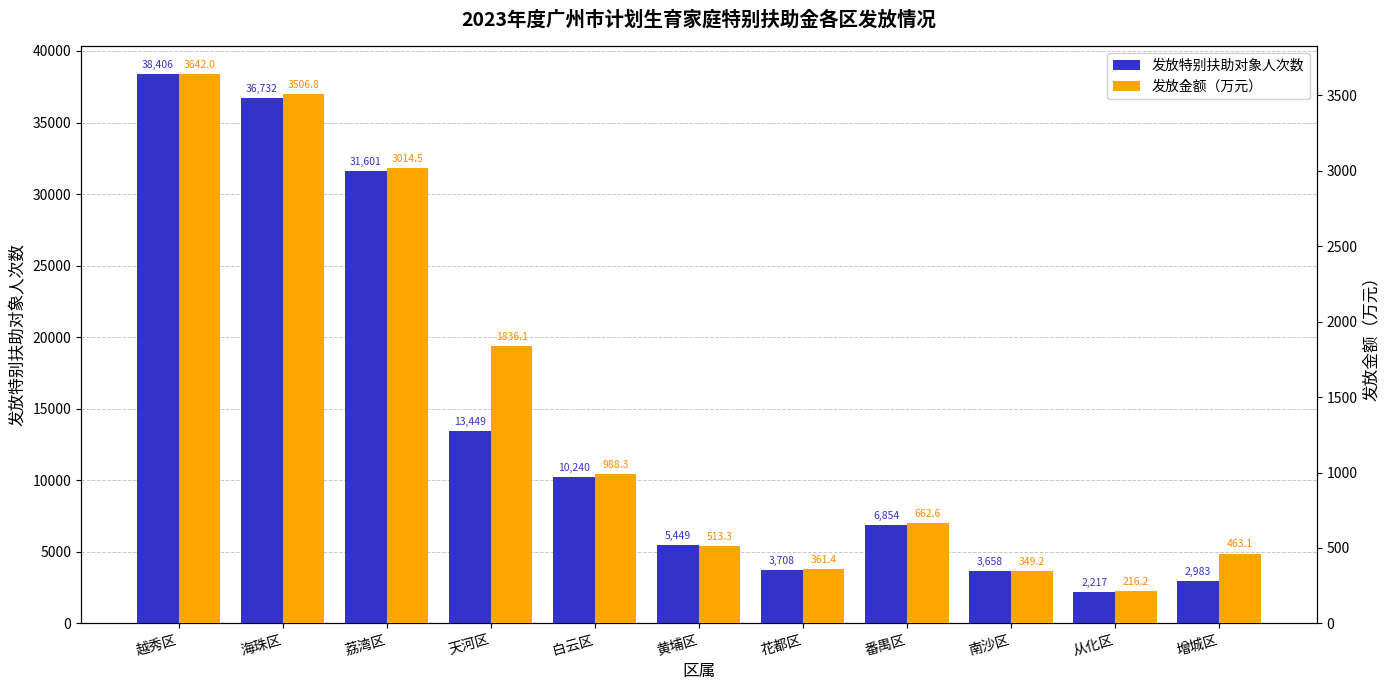

Rank the series by their maximum value, from lowest to highest.

发放金额（万元）, 发放特别扶助对象人次数